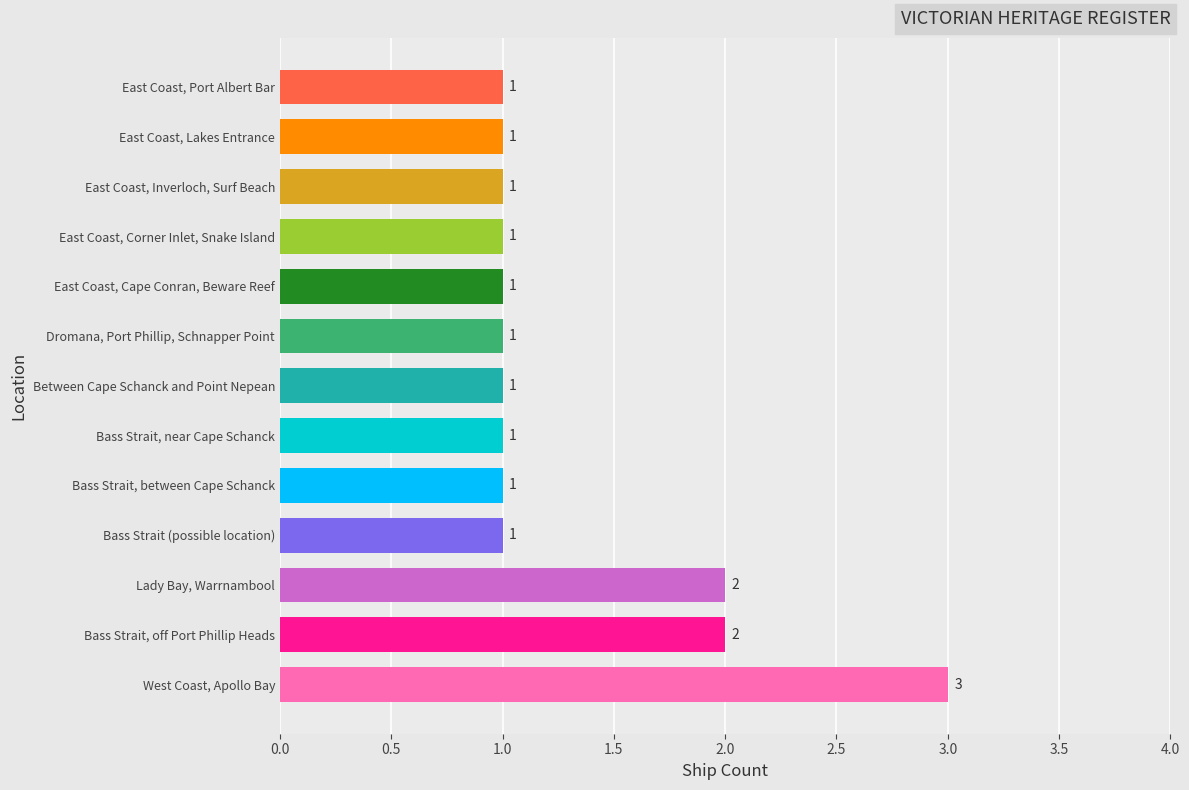

True or false: the data shows 1 at East Coast, Inverloch, Surf Beach.

True